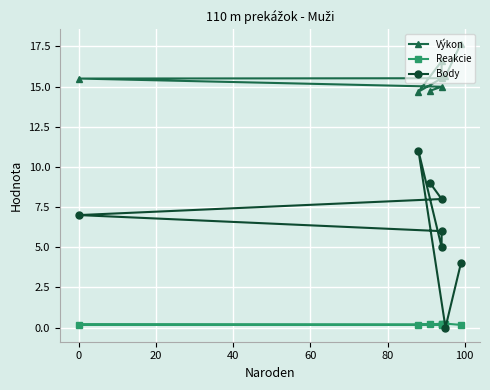

What is the sum of all Reakcie values?

1.5